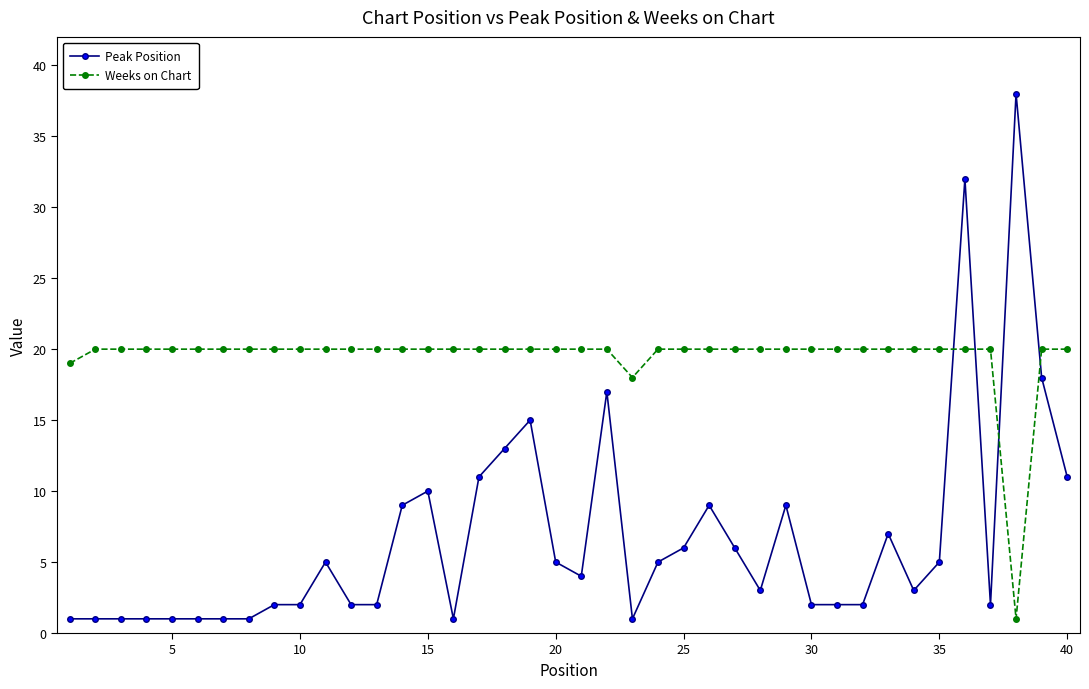

What is the maximum value shown in the chart?

38